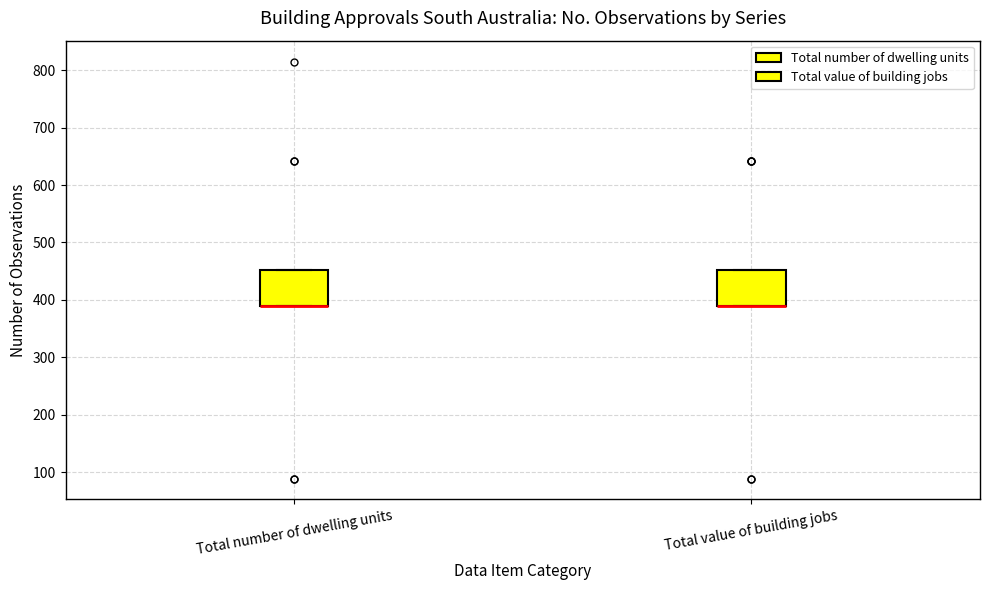

Where is the lower edge of the box for Total value of building jobs on the y-axis? The values are not printed on the chart, so give them approximately, as read against the axis.

390